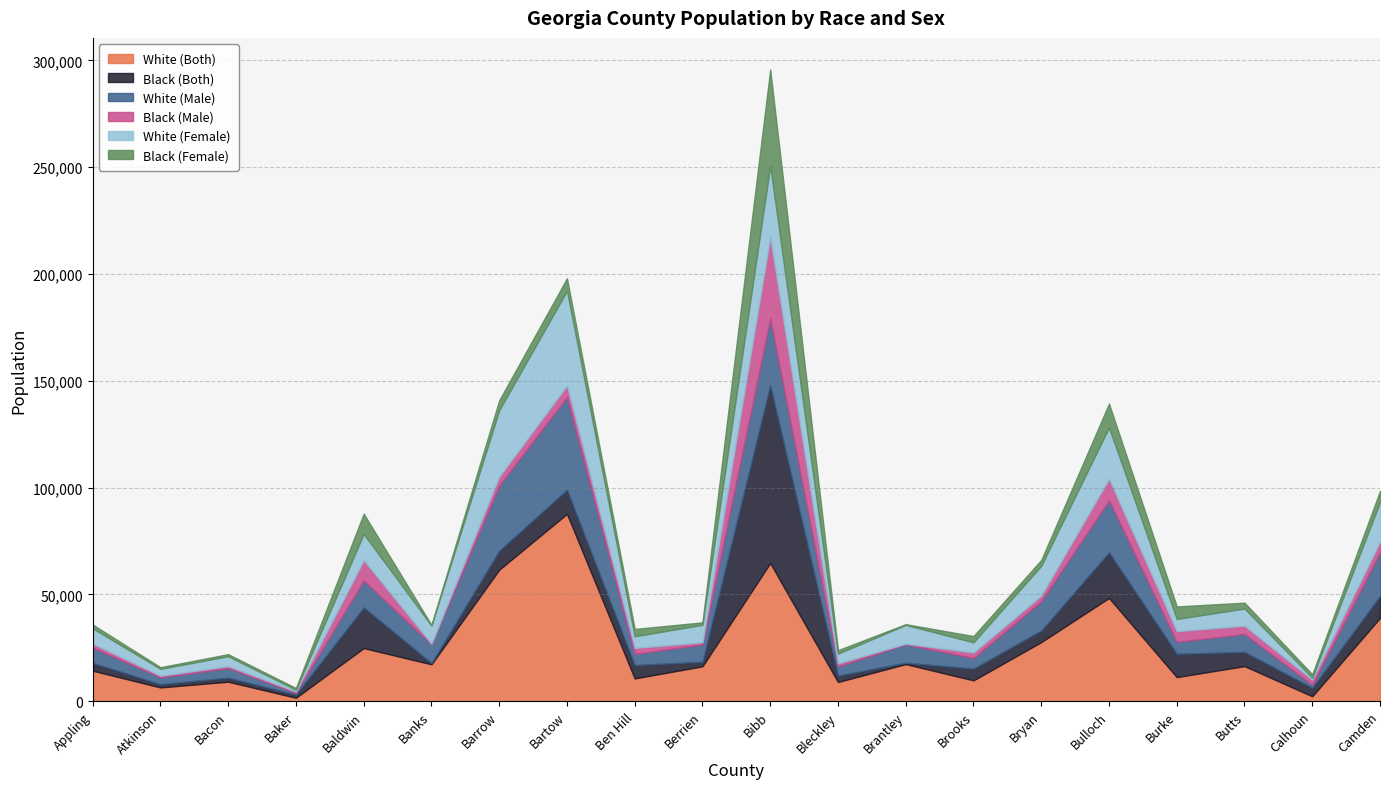

What is the sum of all Black (Female) values?

108545